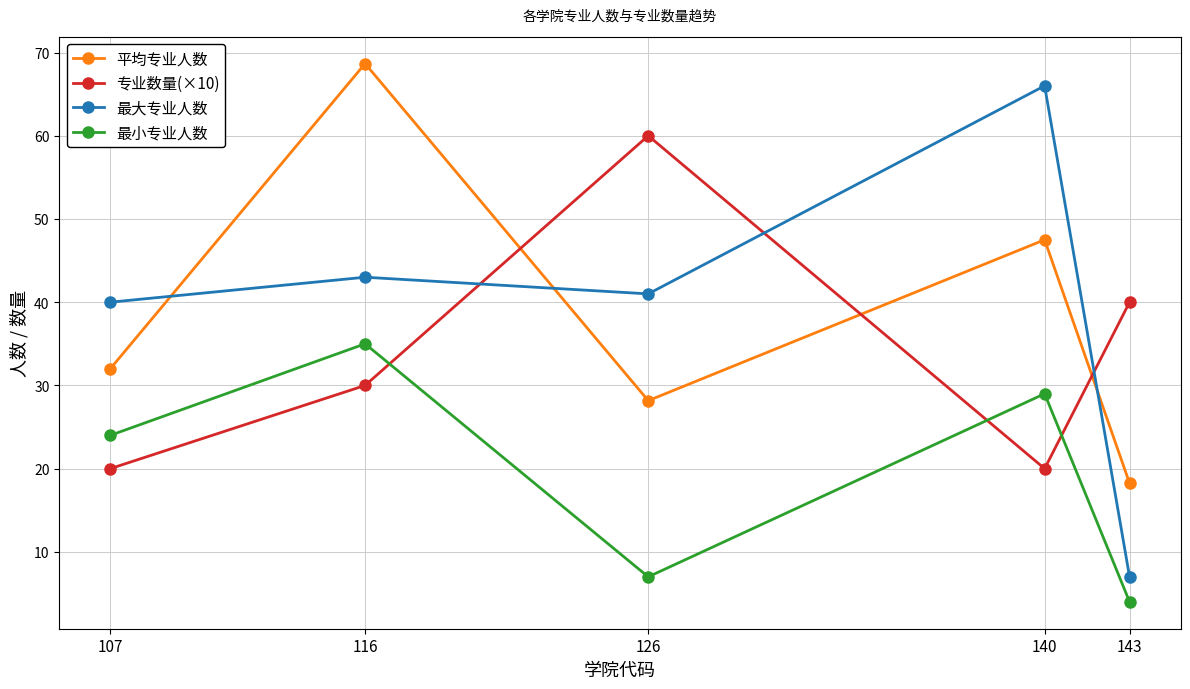

Where do 专业数量(×10) and 最小专业人数 first cross each other?

116 and 126